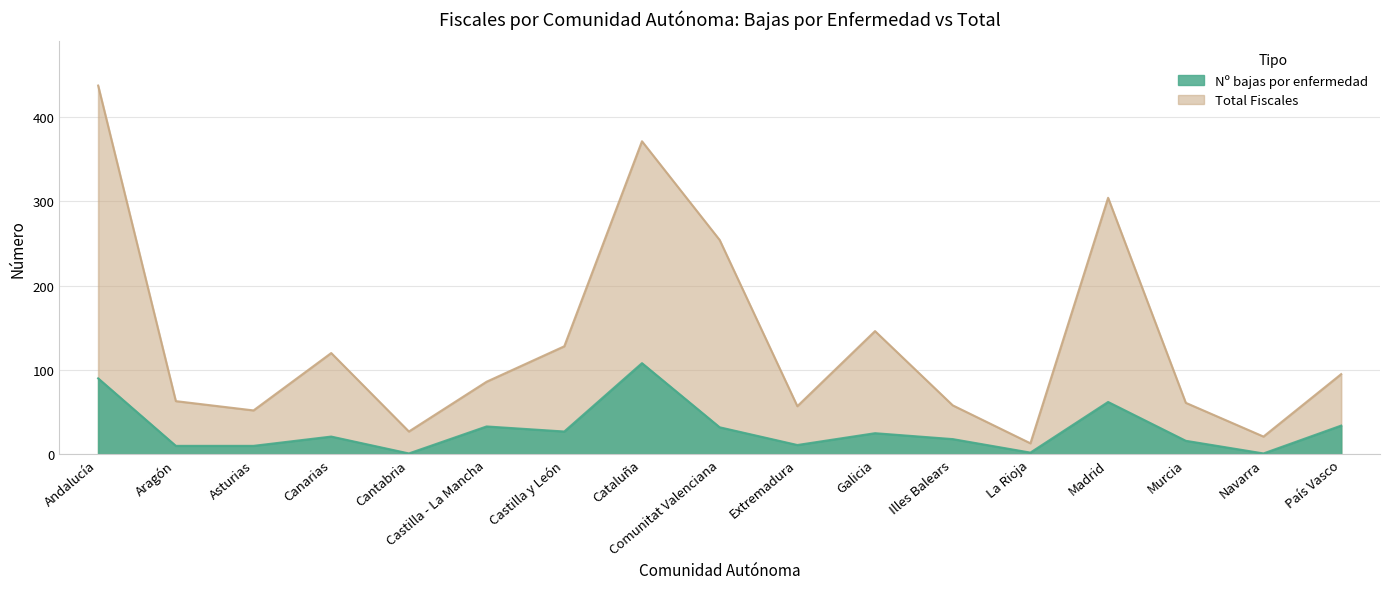

True or false: Nº bajas por enfermedad has a value of 36 at Galicia.

False